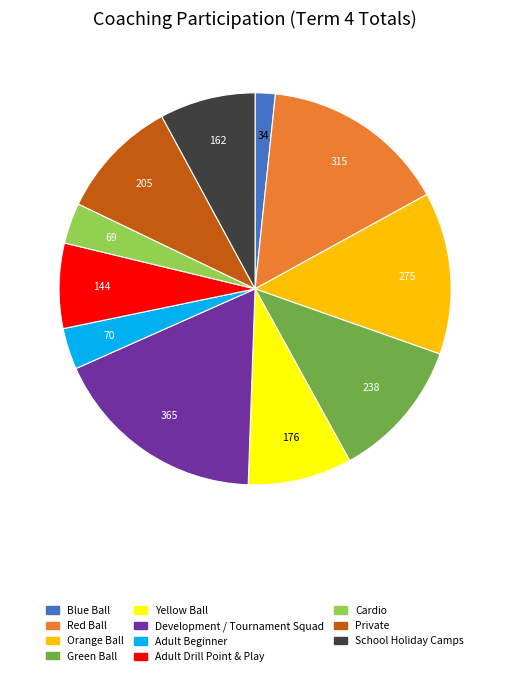

Between Orange Ball and Yellow Ball, which is larger?

Orange Ball